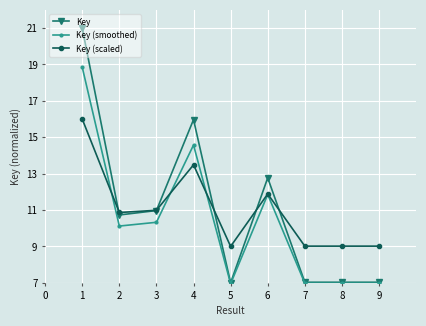

At which category does Key reach its first local peak?

4